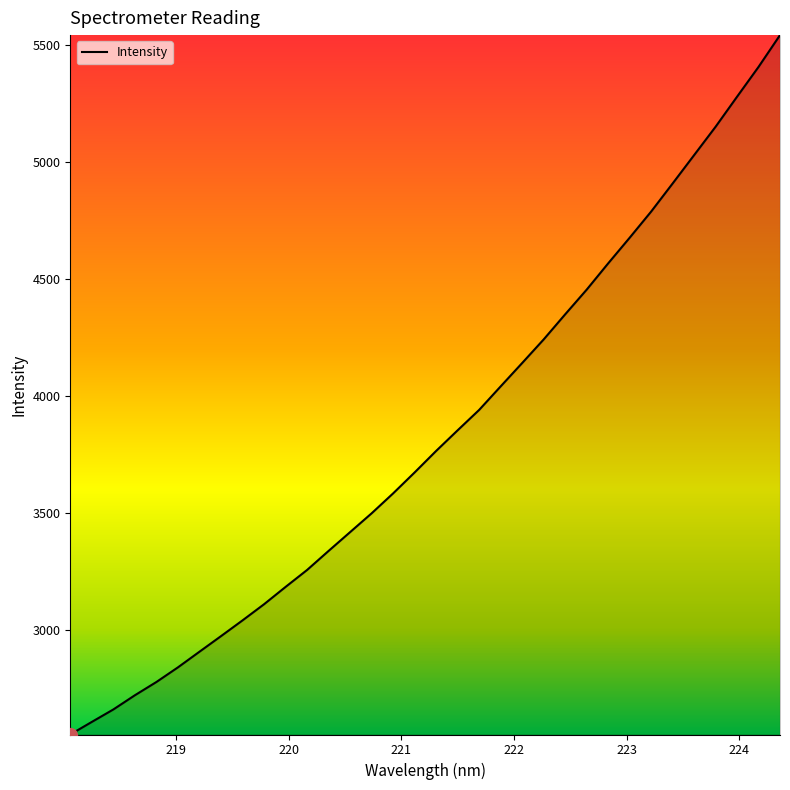

What is the minimum value shown in the chart?

2555.5